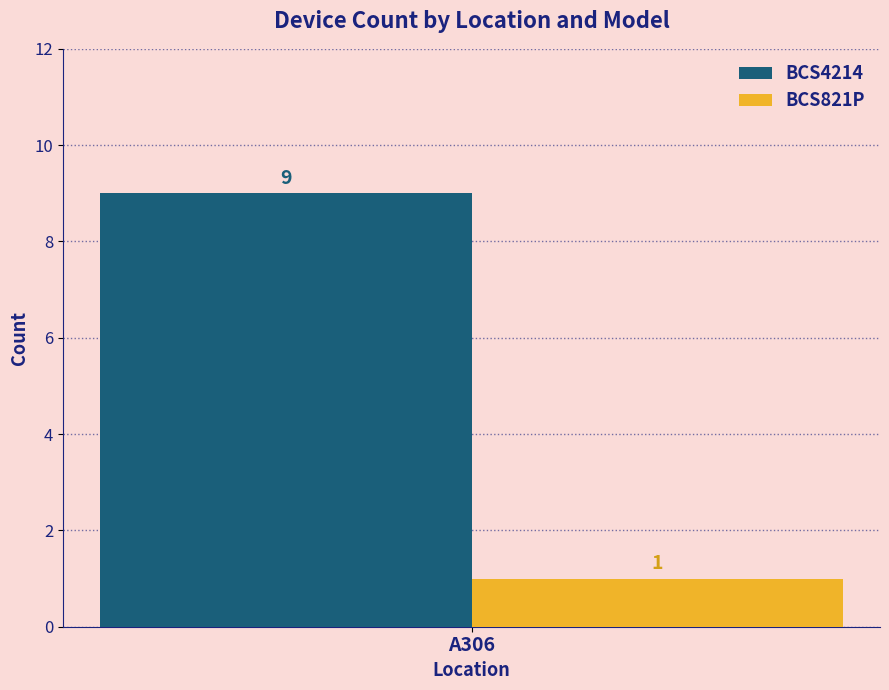

Read the BCS821P value at A306.

1